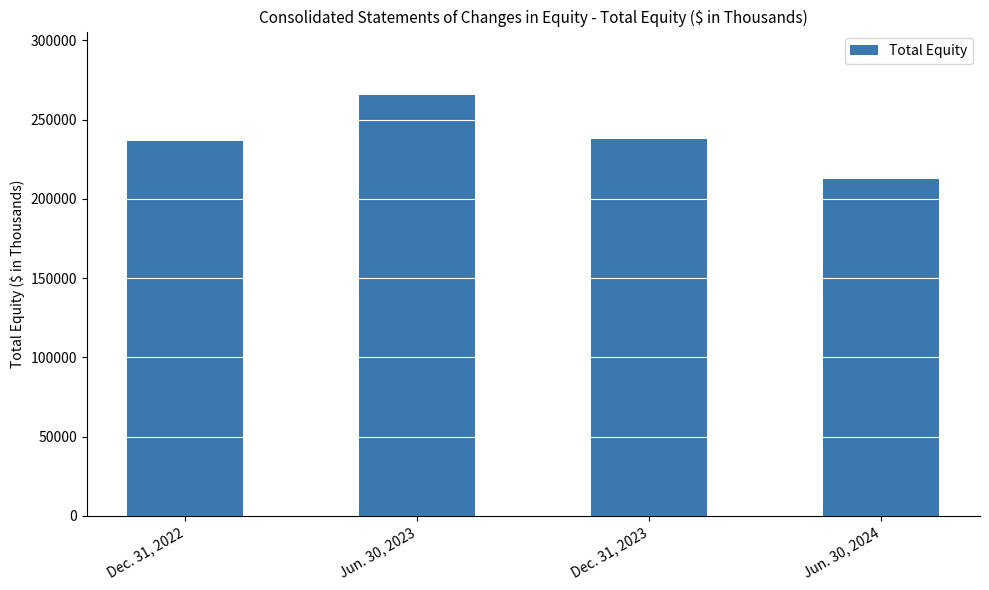

At which category does the chart reach its minimum across all series?

Jun. 30, 2024